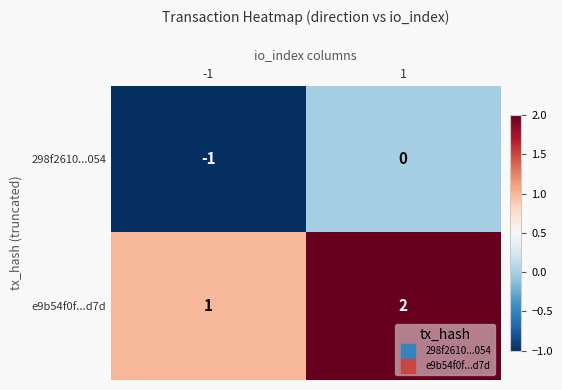

The value of 298f2610...054 at -1 is -1. True or false?

True